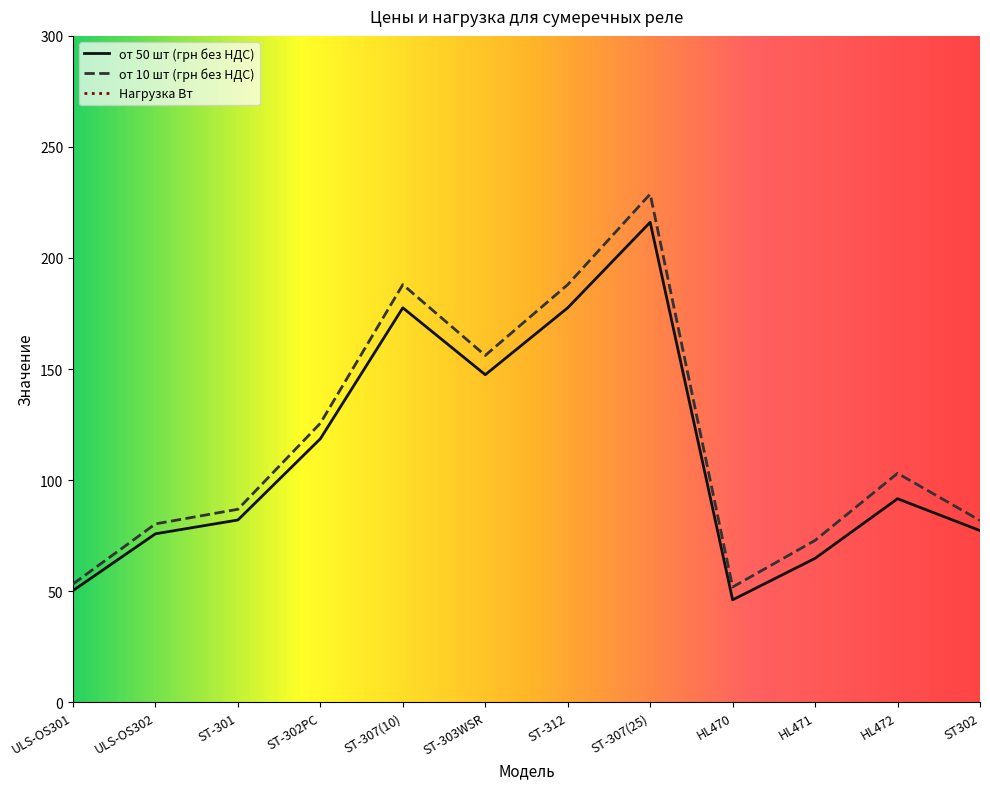

What is the value of the от 50 шт (грн без НДС) point at the 9th from the left?

46.1